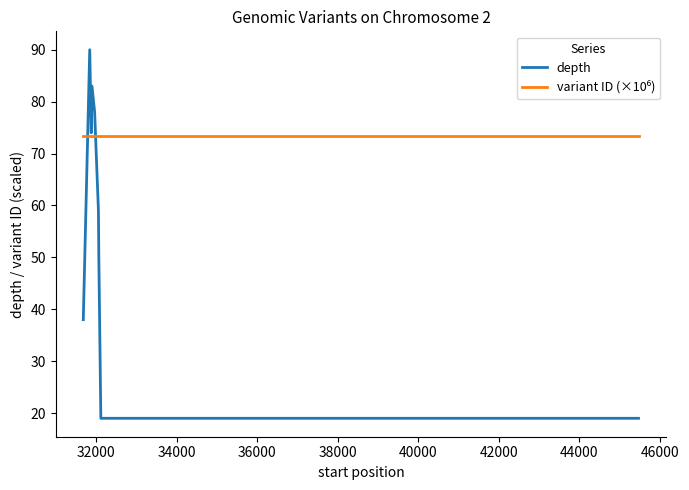

What is the minimum value for depth?

19.0